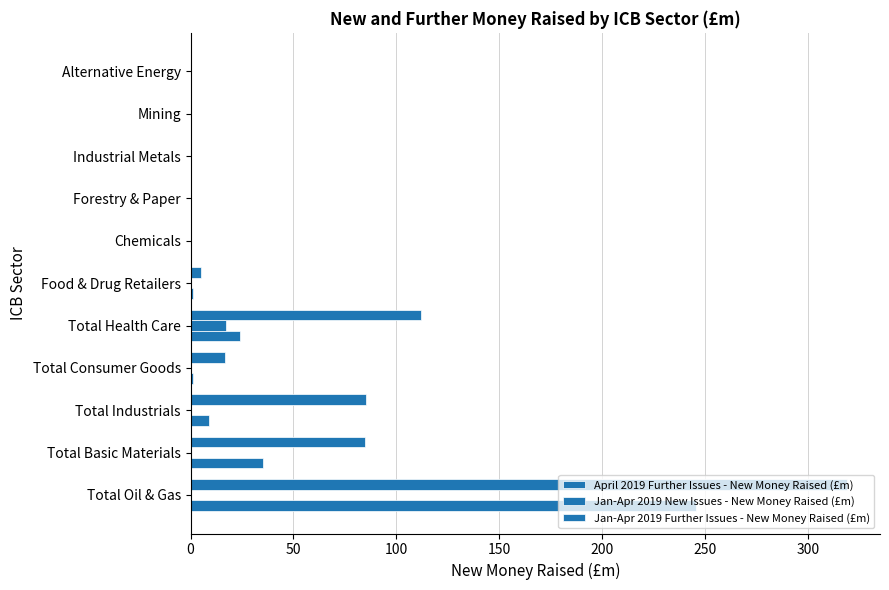

How many data points does each series have?

11